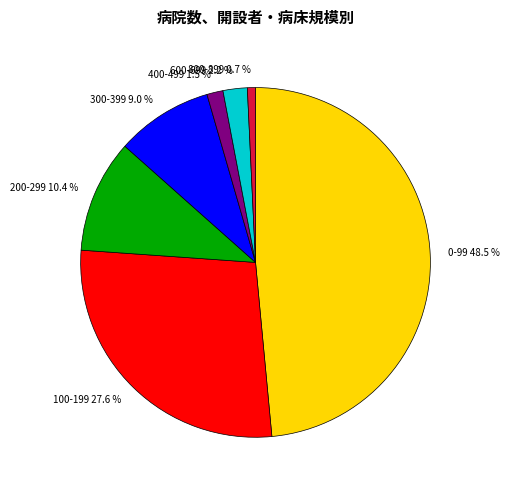

To the nearest percent, what percentage of the pie is 200-299?

10%